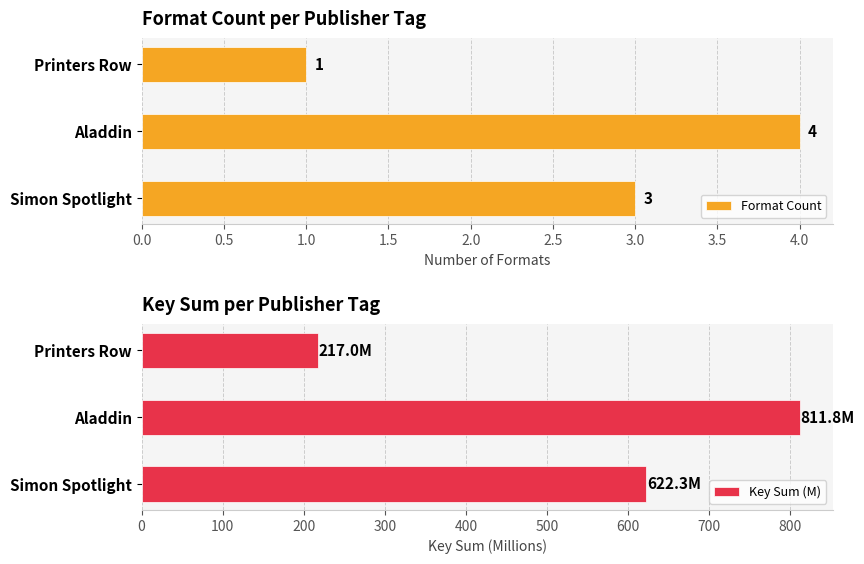

Is it true that Format Count equals 4 at Aladdin?

True